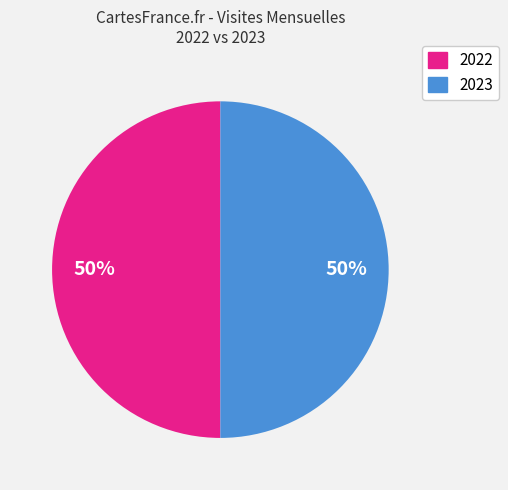

To the nearest percent, what is the average slice percentage?

50%